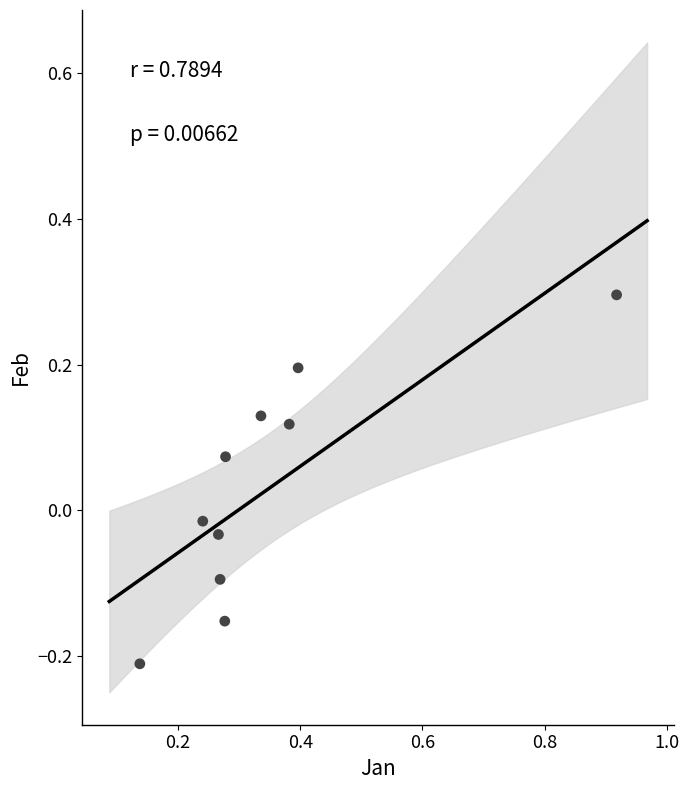

What is the range of X values (max minus min)?

0.8